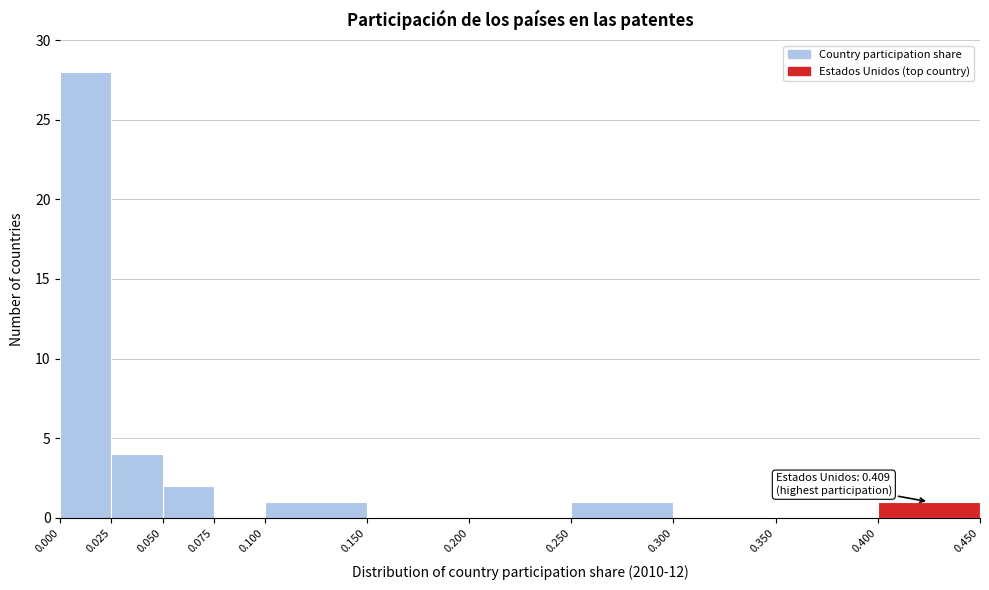

Over which range of the x-axis is the bar tallest?

0.000 to 0.025